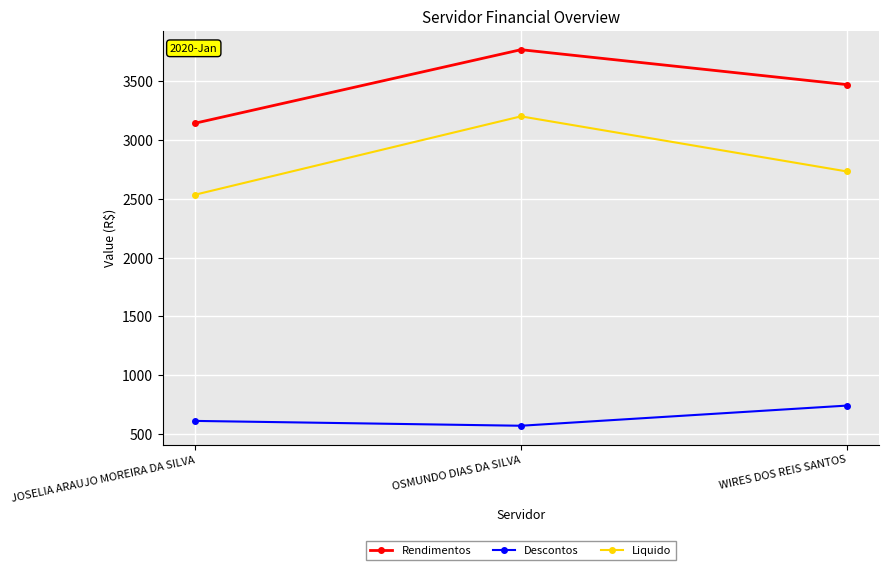

Count the number of data series in this chart.

3